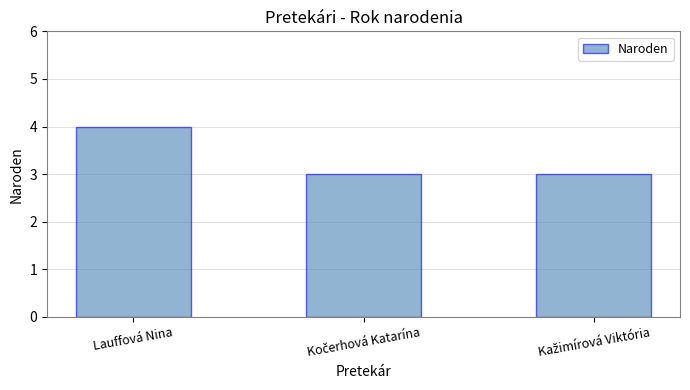

Reading left to right, extract all data points from this chart.

4	3	3